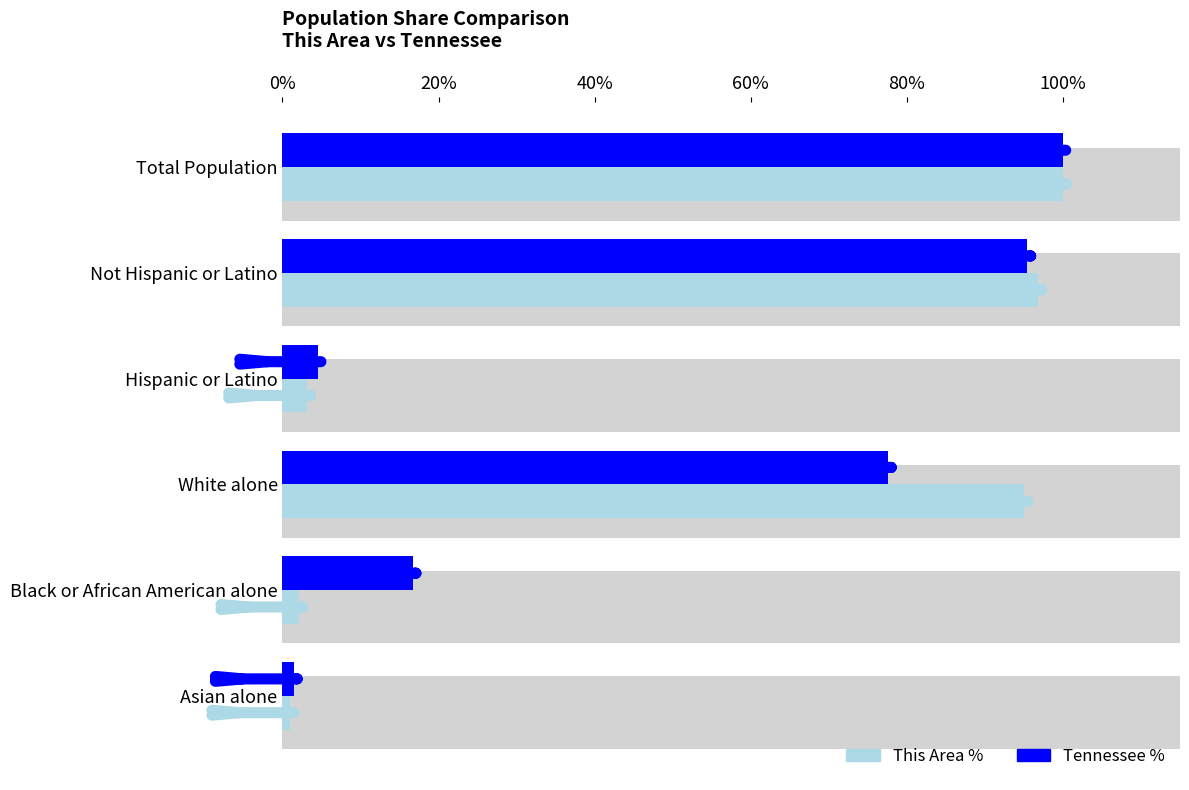

Are the bars grouped side by side (vs. stacked)?

Yes